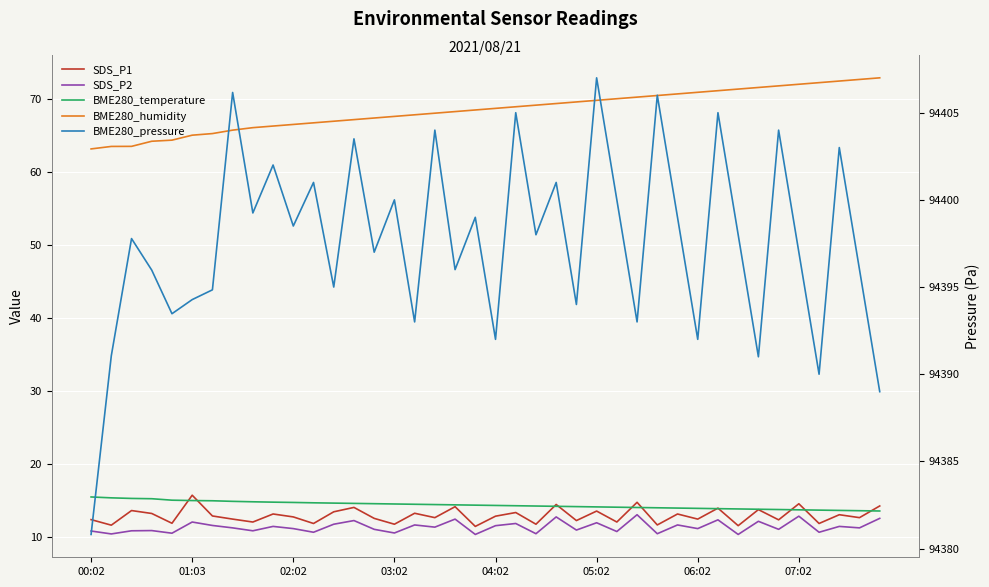

True or false: BME280_pressure and BME280_temperature intersect in this chart.

False